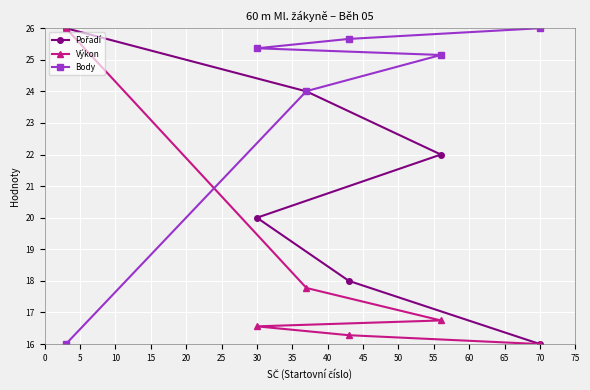

At how many categories does at least one series exceed 23?

6